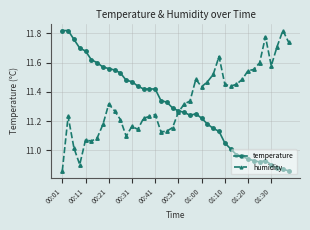

True or false: humidity has more than 2 points higher than both neighbors.

True